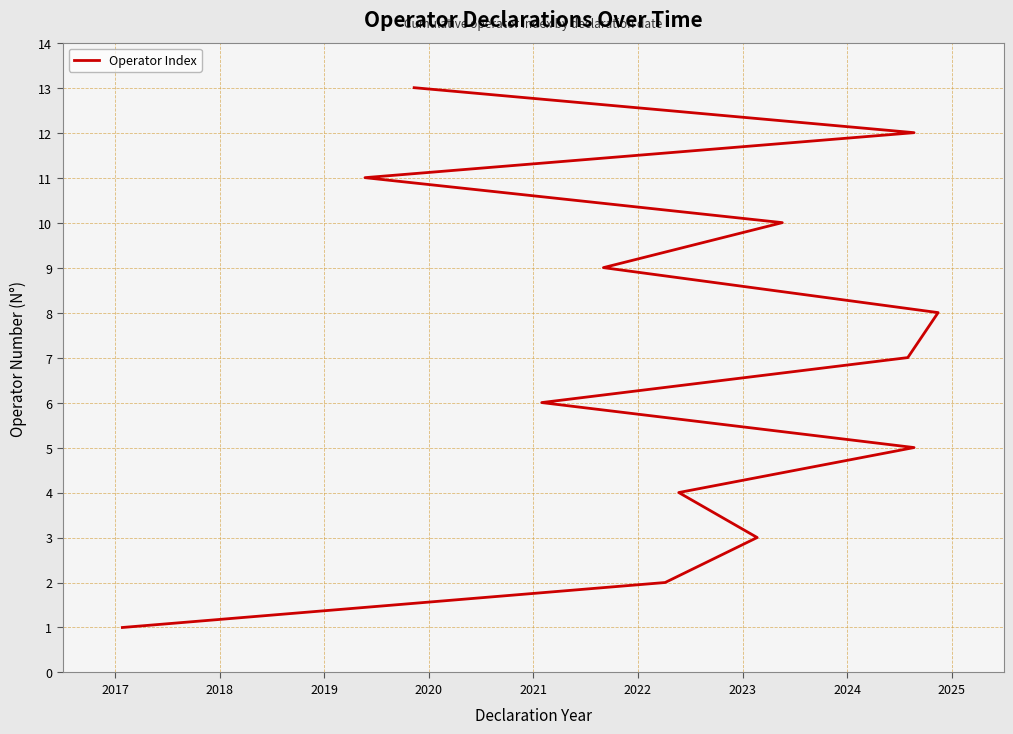

What is the maximum value shown in the chart?

13